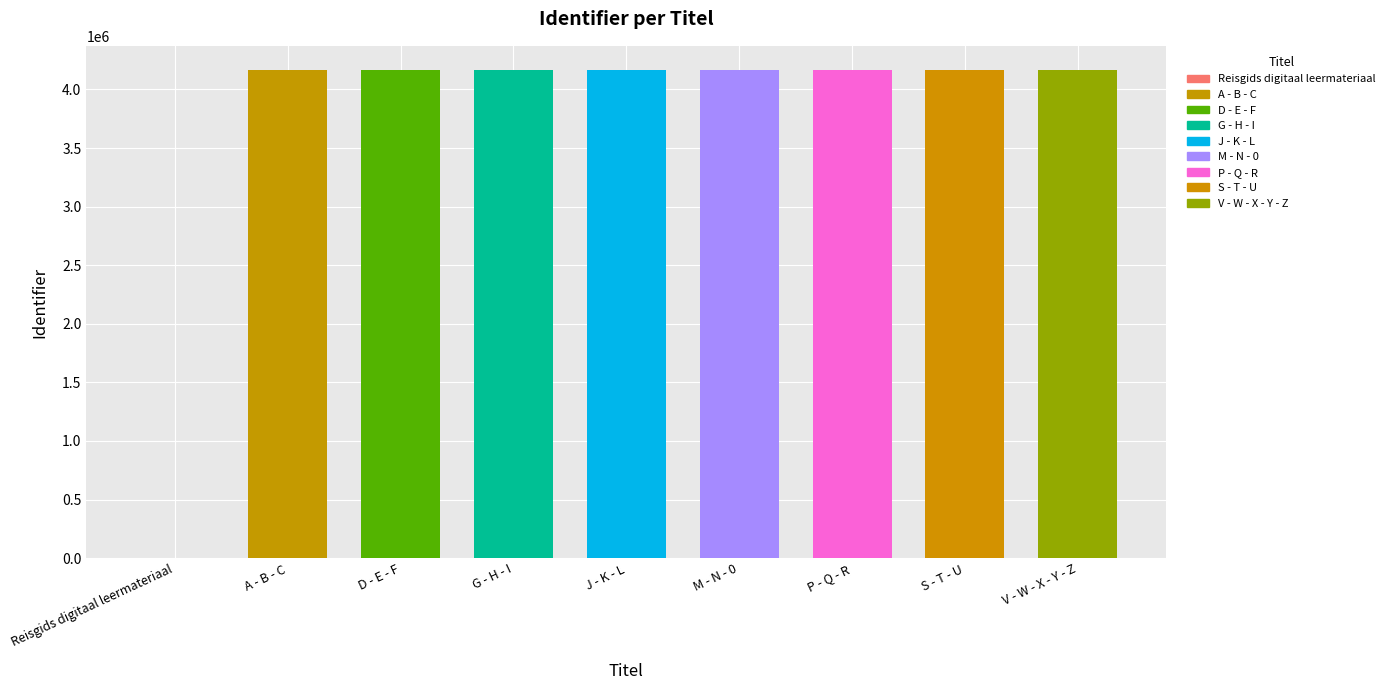

What is the ratio of the value at S - T - U to the value at P - Q - R?

1.0